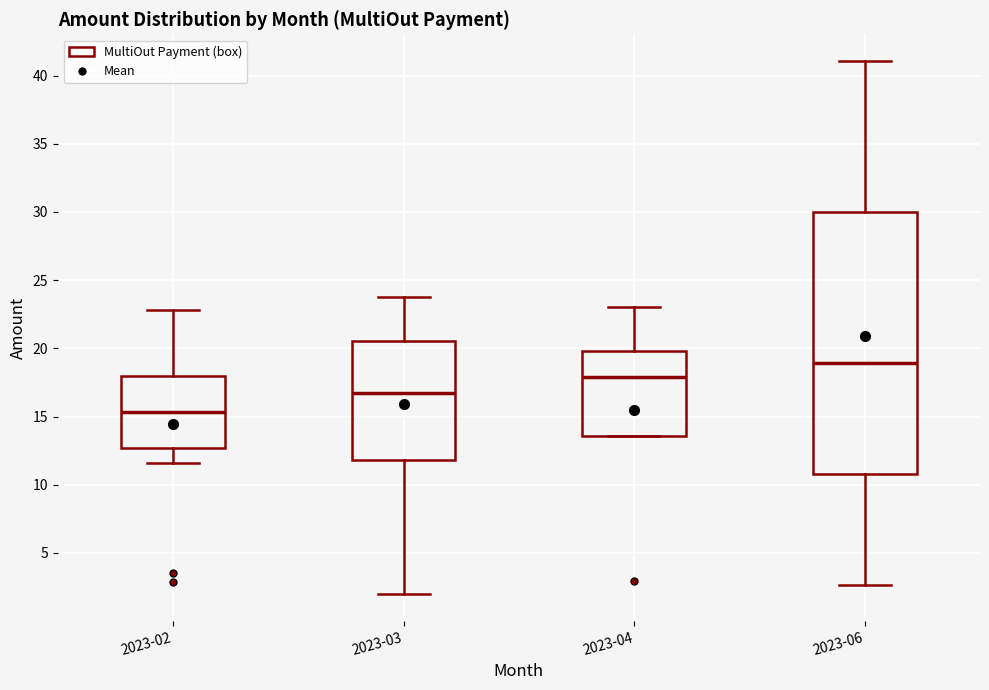

Which box's median line is the lowest?

2023-02